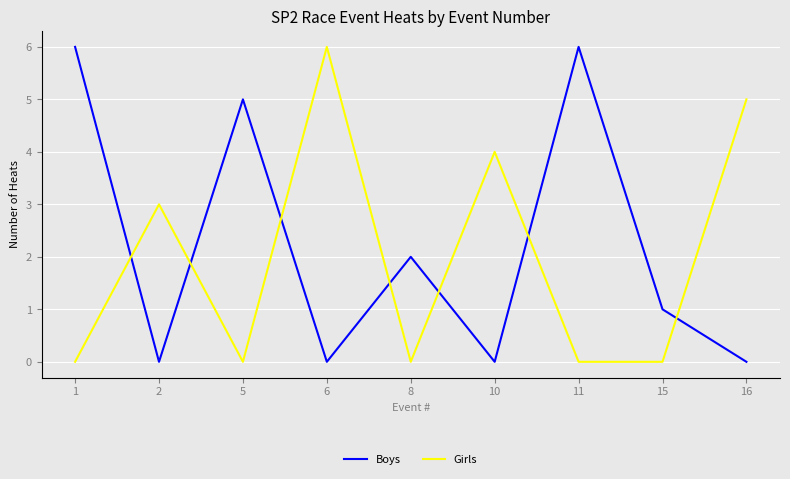

Where is Girls nearest to the value 3?

2